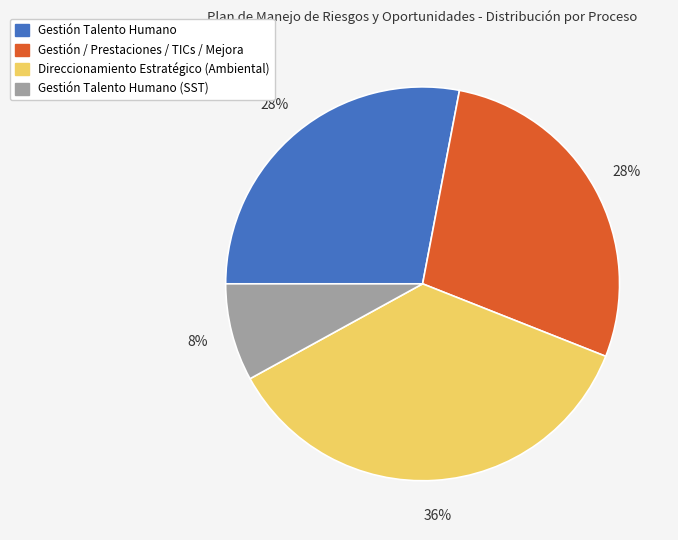

To the nearest percent, what is the difference between the largest and smallest slice percentages?

28%